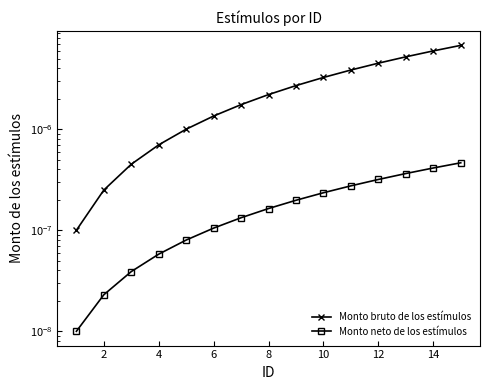

True or false: Monto bruto de los estímulos and Monto neto de los estímulos intersect in this chart.

False